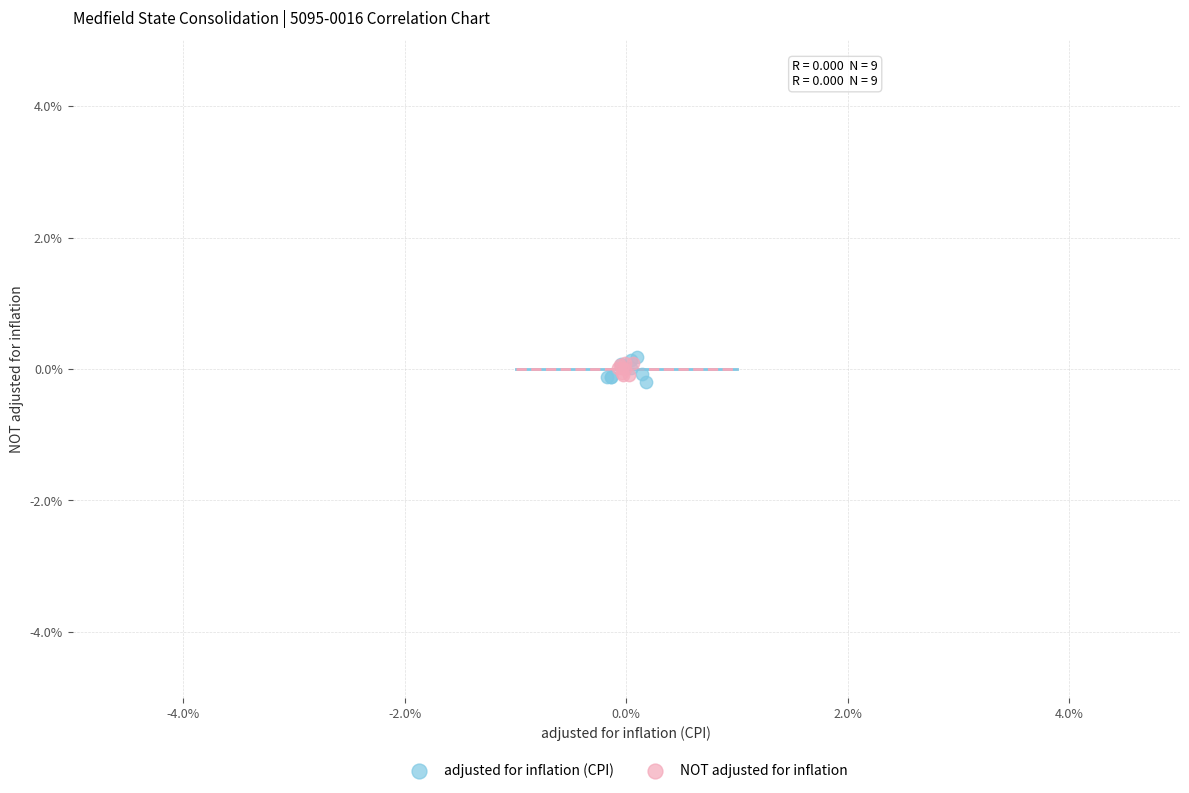

Which series contains the lowest Y value?

adjusted for inflation (CPI)